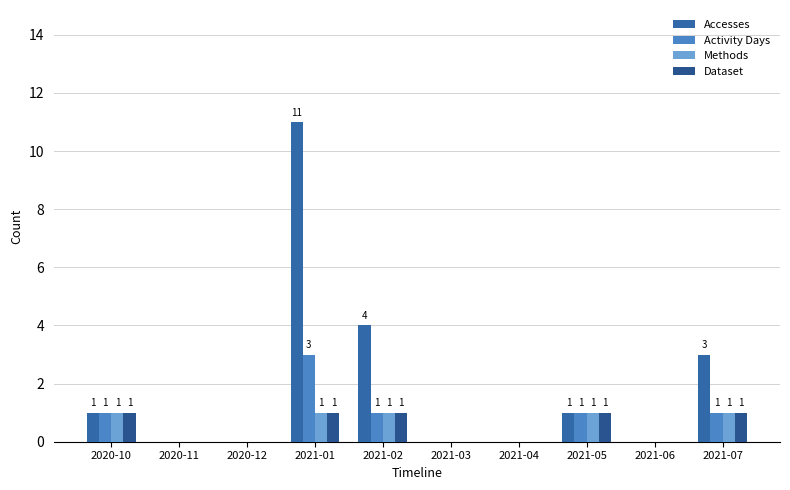

What is the label of the 4th bar from the left?

2021-01